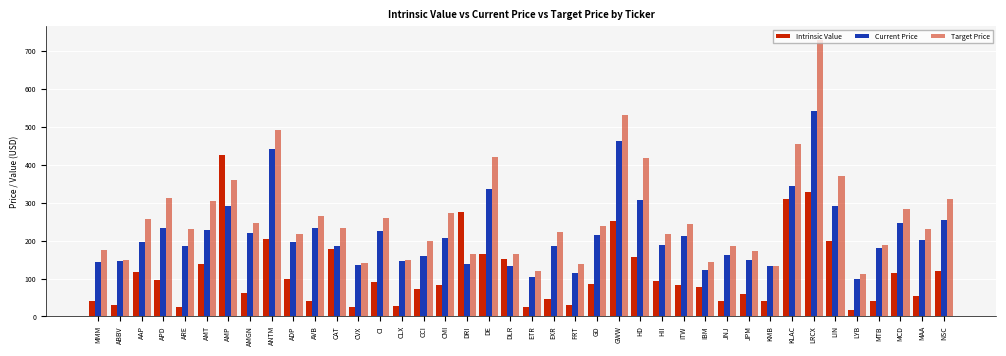

The value of Current Price at AMP is 291.6. True or false?

True